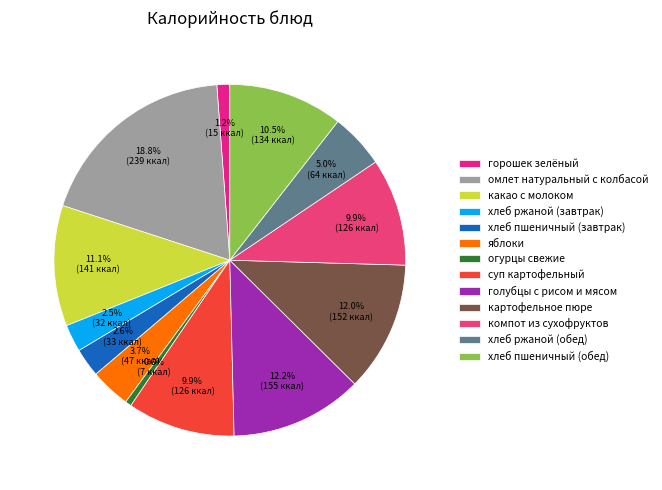

Which slice is the largest?

омлет натуральный с колбасой